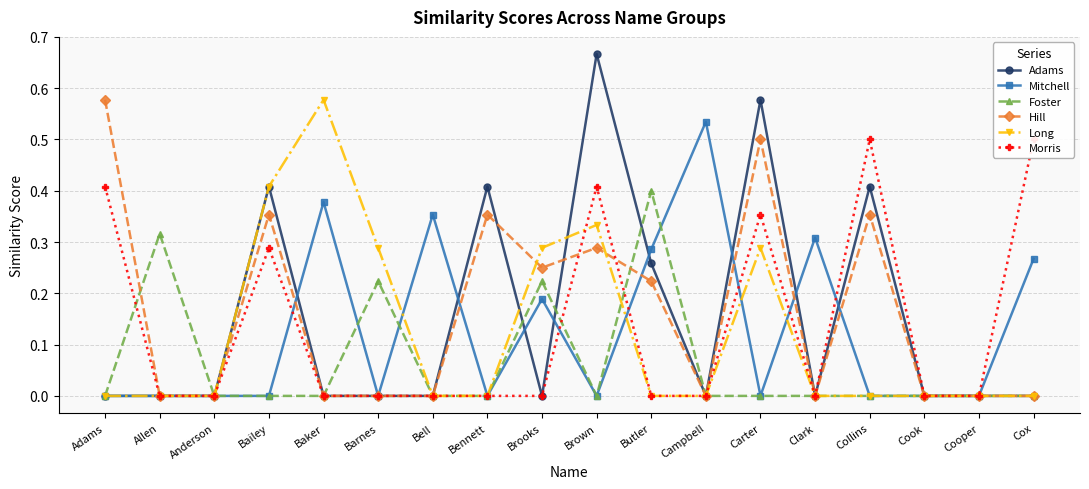

Reading left to right, extract all data points from this chart.

Adams: Adams=0.0	Allen=0.0	Anderson=0.0	Bailey=0.4	Baker=0.0	Barnes=0.0	Bell=0.0	Bennett=0.4	Brooks=0.0	Brown=0.7	Butler=0.3	Campbell=0.0	Carter=0.6	Clark=0.0	Collins=0.4	Cook=0.0	Cooper=0.0	Cox=0.0
Mitchell: Adams=0.0	Allen=0.0	Anderson=0.0	Bailey=0.0	Baker=0.4	Barnes=0.0	Bell=0.4	Bennett=0.0	Brooks=0.2	Brown=0.0	Butler=0.3	Campbell=0.5	Carter=0.0	Clark=0.3	Collins=0.0	Cook=0.0	Cooper=0.0	Cox=0.3
Foster: Adams=0.0	Allen=0.3	Anderson=0.0	Bailey=0.0	Baker=0.0	Barnes=0.2	Bell=0.0	Bennett=0.0	Brooks=0.2	Brown=0.0	Butler=0.4	Campbell=0.0	Carter=0.0	Clark=0.0	Collins=0.0	Cook=0.0	Cooper=0.0	Cox=0.0
Hill: Adams=0.6	Allen=0.0	Anderson=0.0	Bailey=0.4	Baker=0.0	Barnes=0.0	Bell=0.0	Bennett=0.4	Brooks=0.2	Brown=0.3	Butler=0.2	Campbell=0.0	Carter=0.5	Clark=0.0	Collins=0.4	Cook=0.0	Cooper=0.0	Cox=0.0
Long: Adams=0.0	Allen=0.0	Anderson=0.0	Bailey=0.4	Baker=0.6	Barnes=0.3	Bell=0.0	Bennett=0.0	Brooks=0.3	Brown=0.3	Butler=0.0	Campbell=0.0	Carter=0.3	Clark=0.0	Collins=0.0	Cook=0.0	Cooper=0.0	Cox=0.0
Morris: Adams=0.4	Allen=0.0	Anderson=0.0	Bailey=0.3	Baker=0.0	Barnes=0.0	Bell=0.0	Bennett=0.0	Brooks=0.0	Brown=0.4	Butler=0.0	Campbell=0.0	Carter=0.4	Clark=0.0	Collins=0.5	Cook=0.0	Cooper=0.0	Cox=0.5